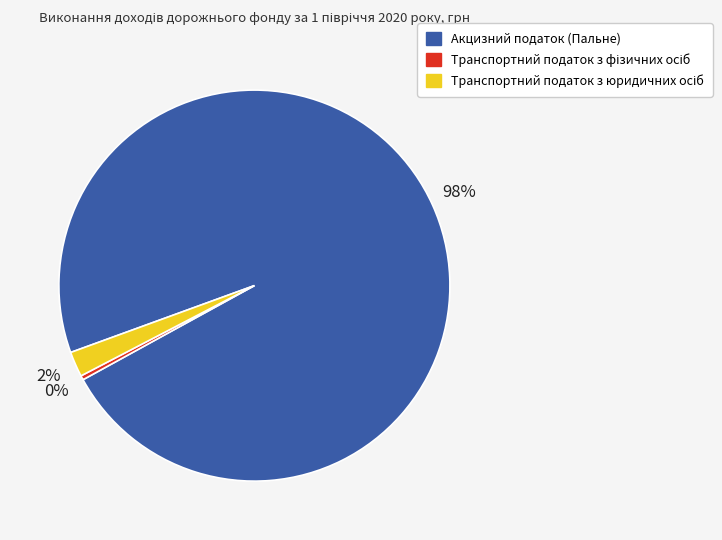

Which slice is the largest?

Акцизний податок (Пальне)